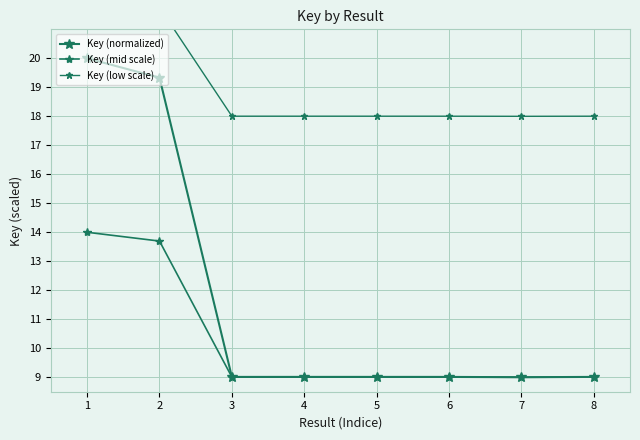

What is the maximum value for Key (mid scale)?

14.0